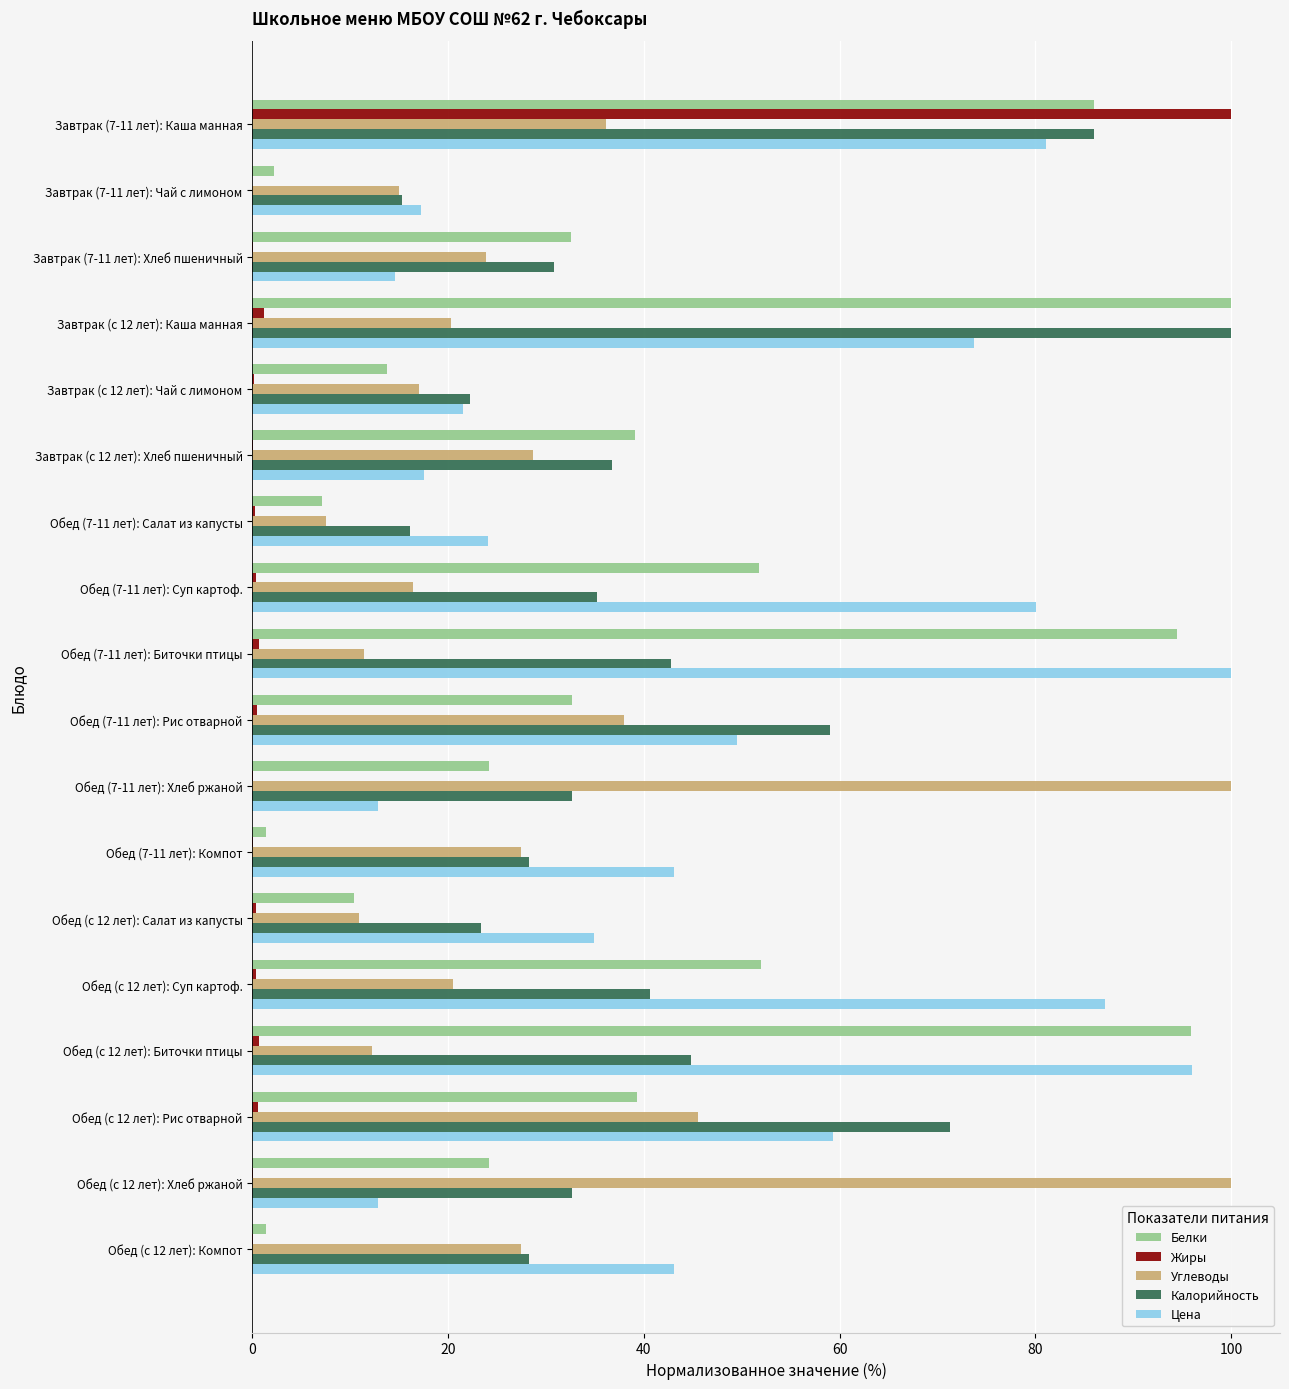

At which category is the sum across all series the highest?

Завтрак (7-11 лет): Каша манная